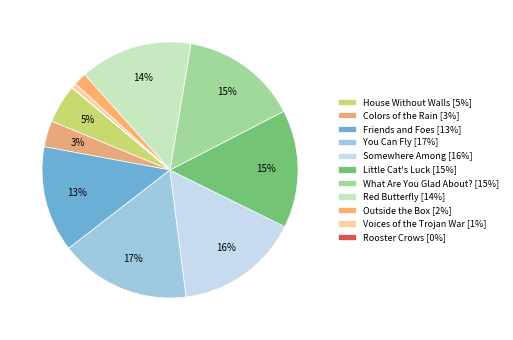

True or false: Voices of the Trojan War accounts for 1% of the total.

True